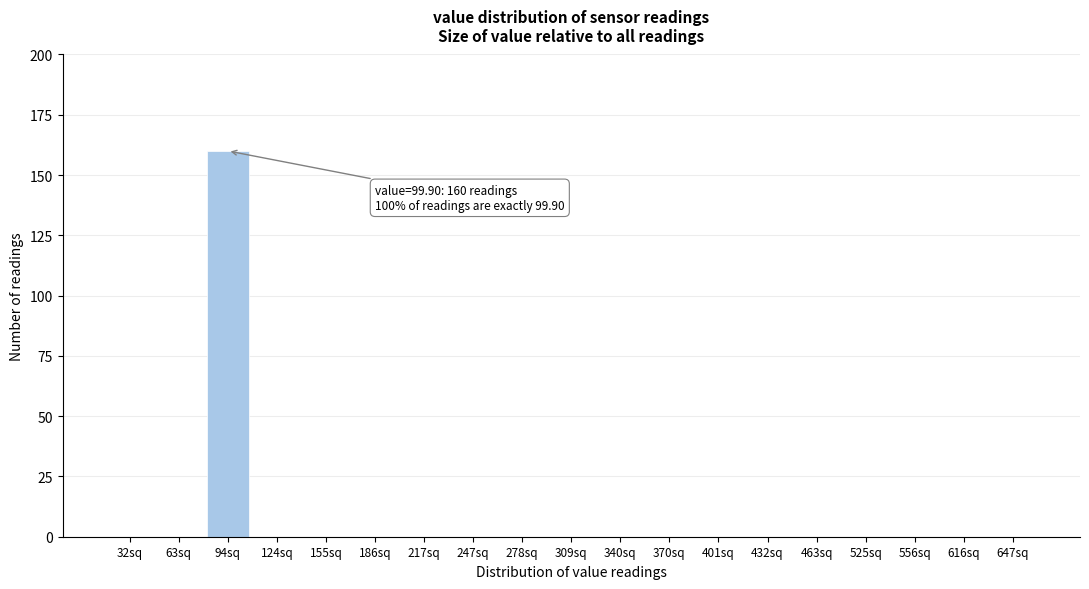

Reading right to left, extract all data points from this chart.

647sq=0	616sq=0	556sq=0	525sq=0	463sq=0	432sq=0	401sq=0	370sq=0	340sq=0	309sq=0	278sq=0	247sq=0	217sq=0	186sq=0	155sq=0	124sq=0	94sq=160	63sq=0	32sq=0